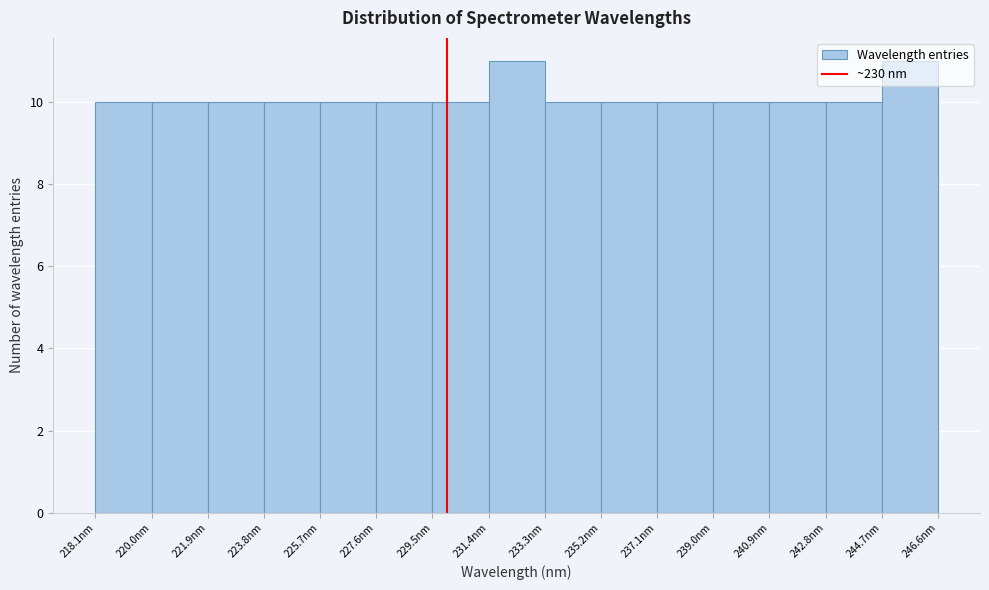

Reading left to right, list every bar in this chart as the range it spans on the x-axis followed by its height. Neither the bar edges nor the heights are printed on the chart, so give them approximately, as read against the axes.

218.0 to 220.0: 10
220.0 to 221.8: 10
221.8 to 223.8: 10
223.8 to 225.6: 10
225.6 to 227.6: 10
227.6 to 229.4: 10
229.4 to 231.4: 10
231.4 to 233.4: 11
233.4 to 235.2: 10
235.2 to 237.2: 10
237.2 to 239.0: 10
239.0 to 241.0: 10
241.0 to 242.8: 10
242.8 to 244.8: 10
244.8 to 246.6: 11